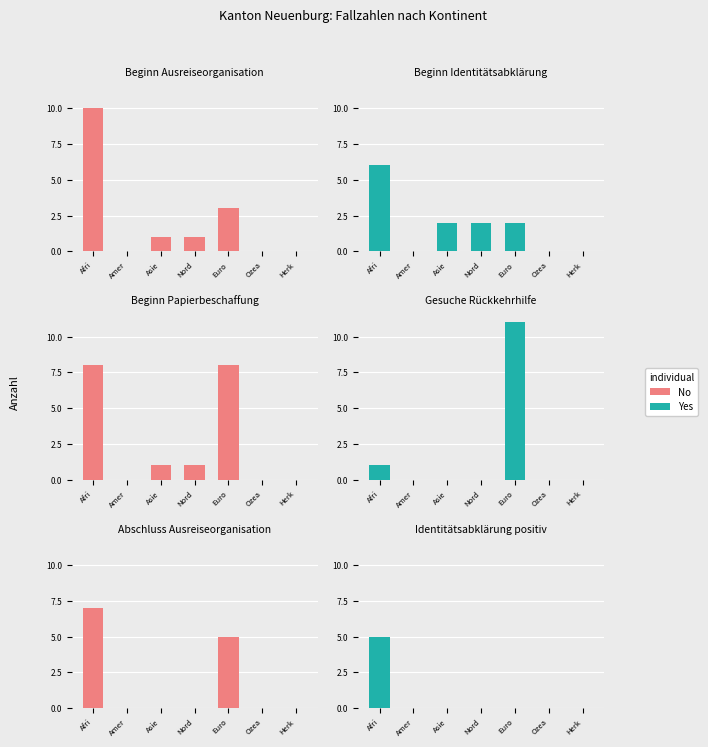

The Beginn Identitätsabklärung series shows 2 at Euro. True or false?

True